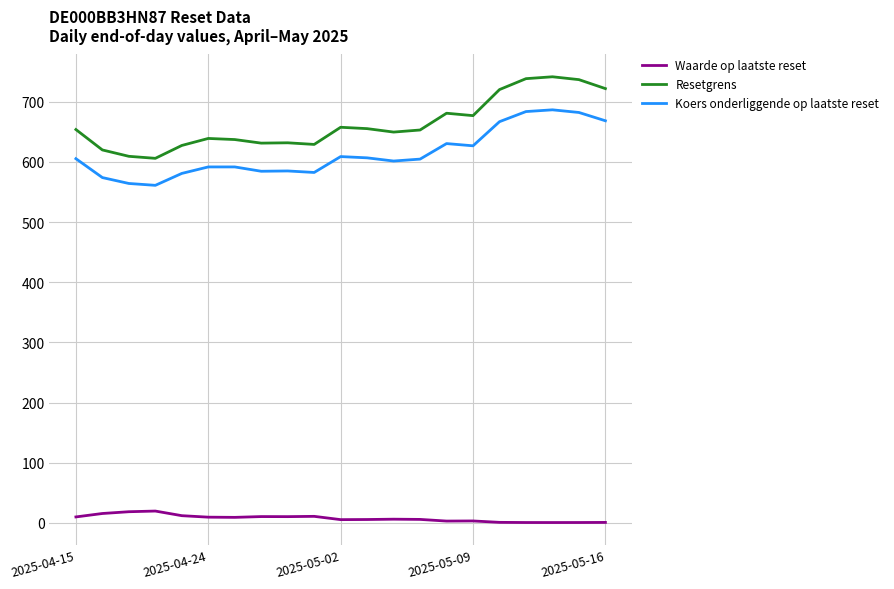

What is the difference between the maximum and minimum values in the Resetgrens series?

135.5